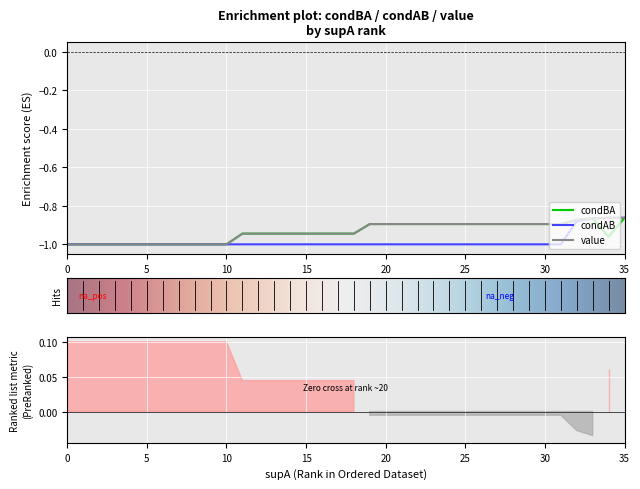

True or false: condBA has more than 2 interior local peaks.

False